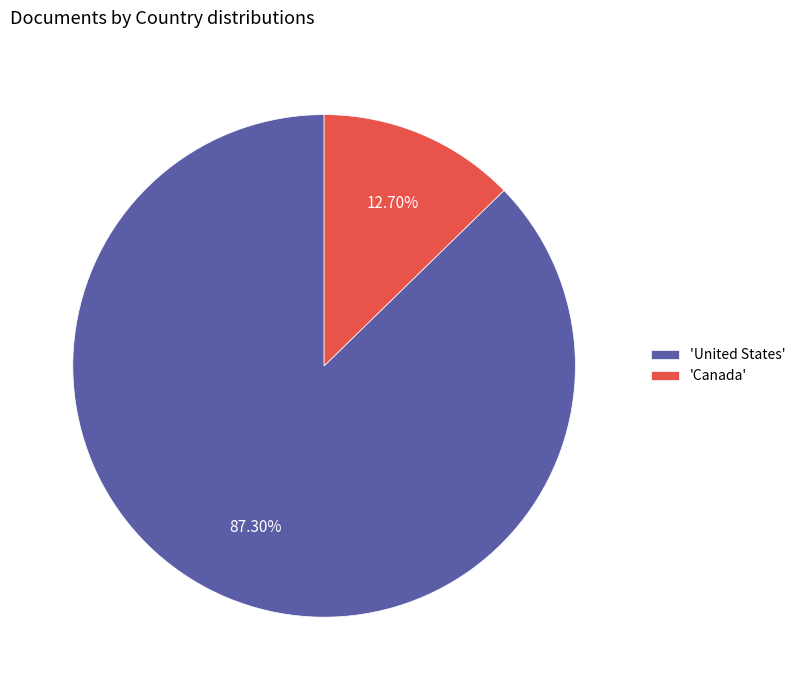

Which category accounts for the majority?

'United States'